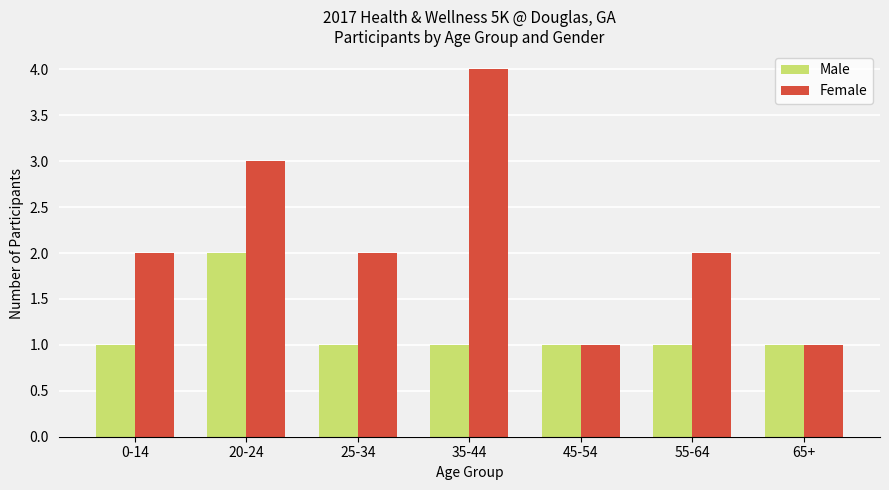

Which series has the largest range (max minus min)?

Female